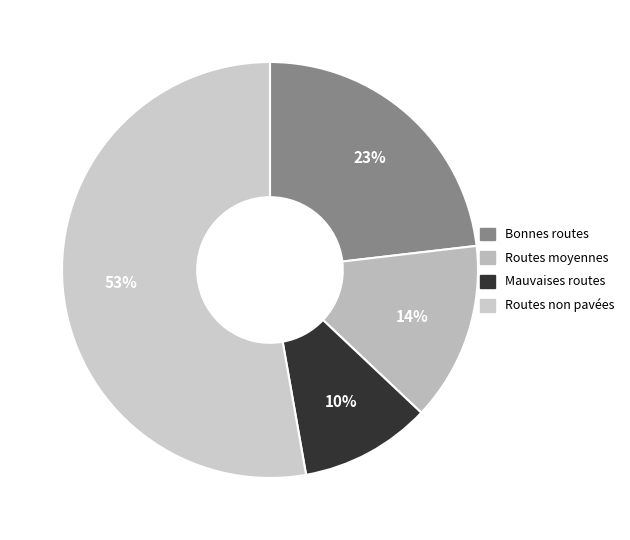

What percentage is the طرقات جيدة slice, to the nearest percent?

23%